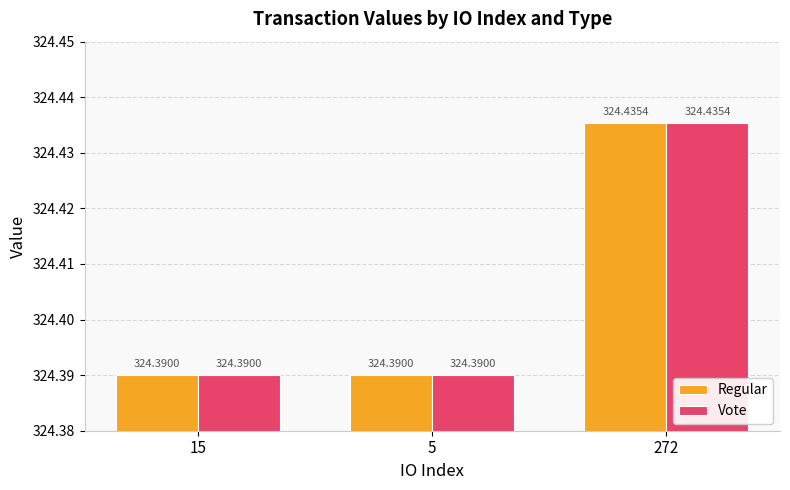

What position from the right is 5?

2